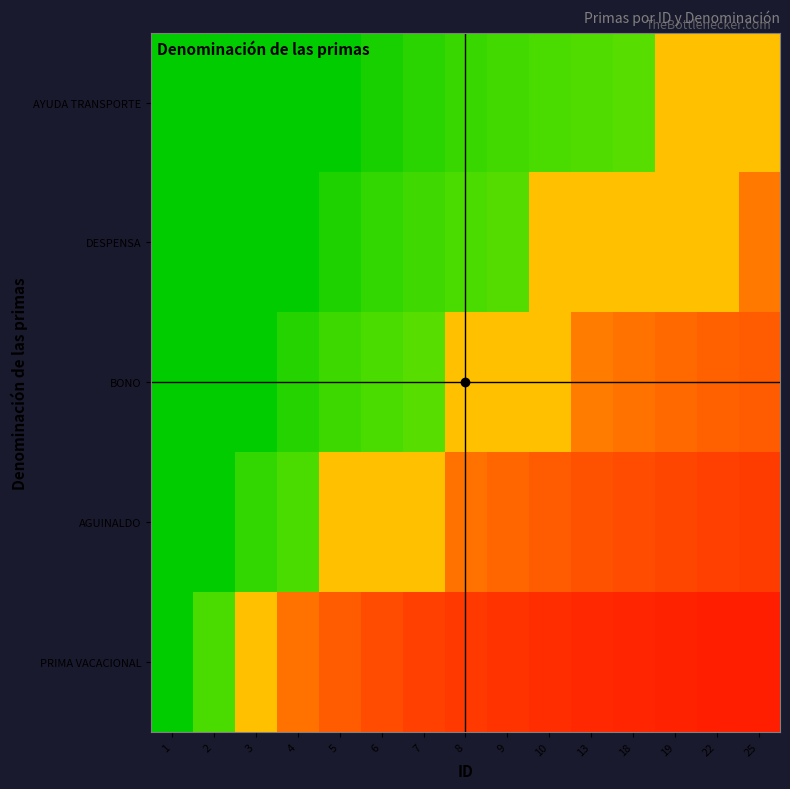

Which series has the largest total across all categories?

AYUDA TRANSPORTE